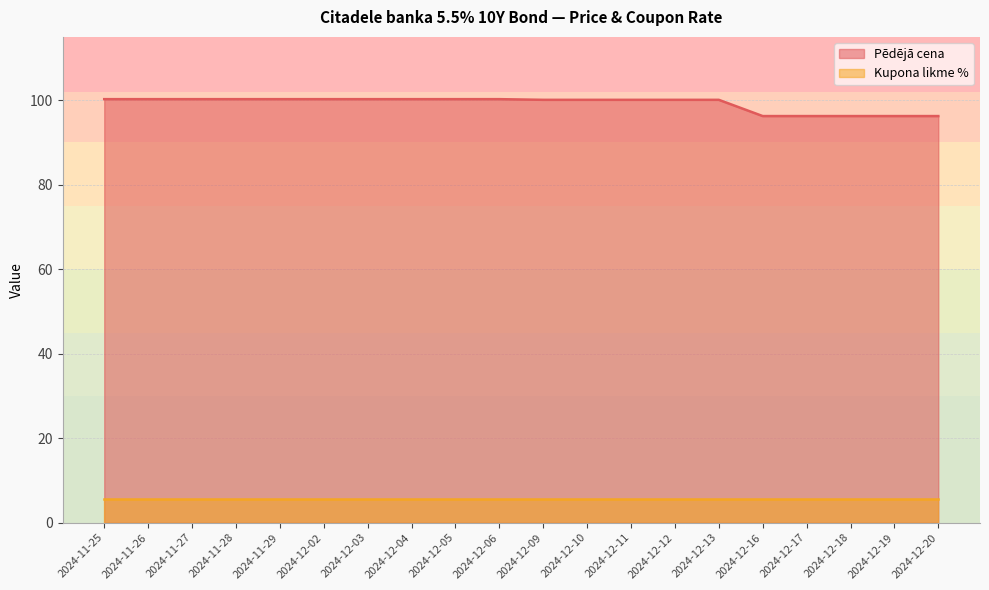

Rank the categories by value from highest to lowest.

2024-11-25, 2024-11-26, 2024-11-27, 2024-11-28, 2024-11-29, 2024-12-02, 2024-12-03, 2024-12-04, 2024-12-05, 2024-12-06, 2024-12-09, 2024-12-10, 2024-12-11, 2024-12-12, 2024-12-13, 2024-12-16, 2024-12-17, 2024-12-18, 2024-12-19, 2024-12-20